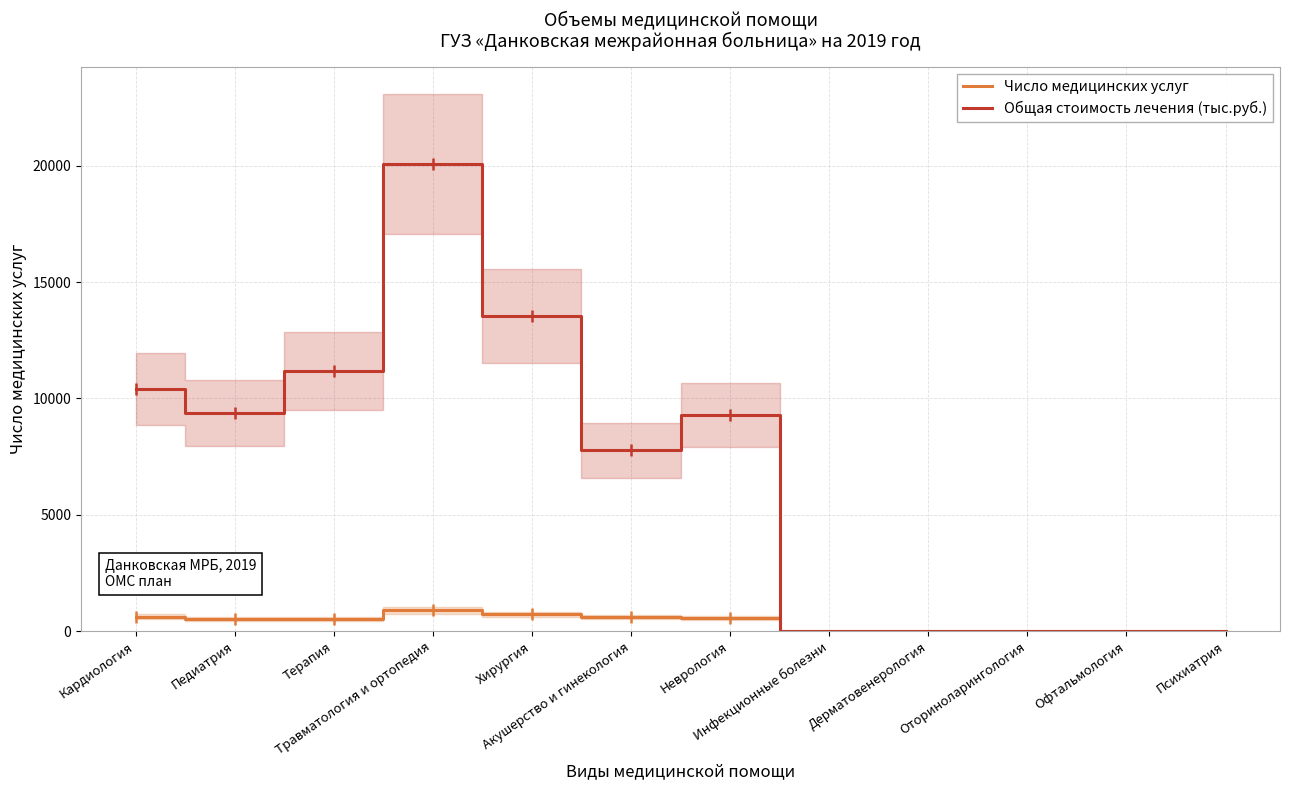

Which series has the largest range (max minus min)?

Общая стоимость лечения (тыс.руб.)